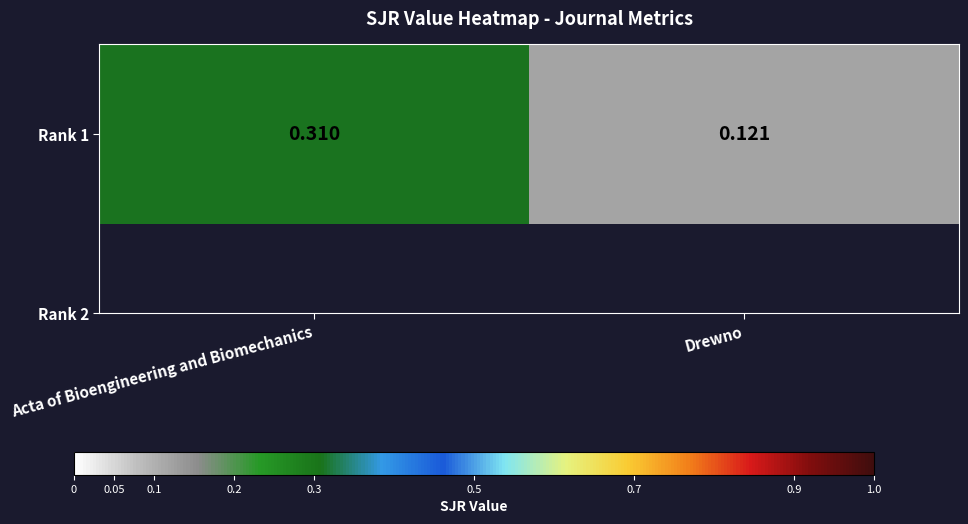

How many values are between 0 and 1?

2